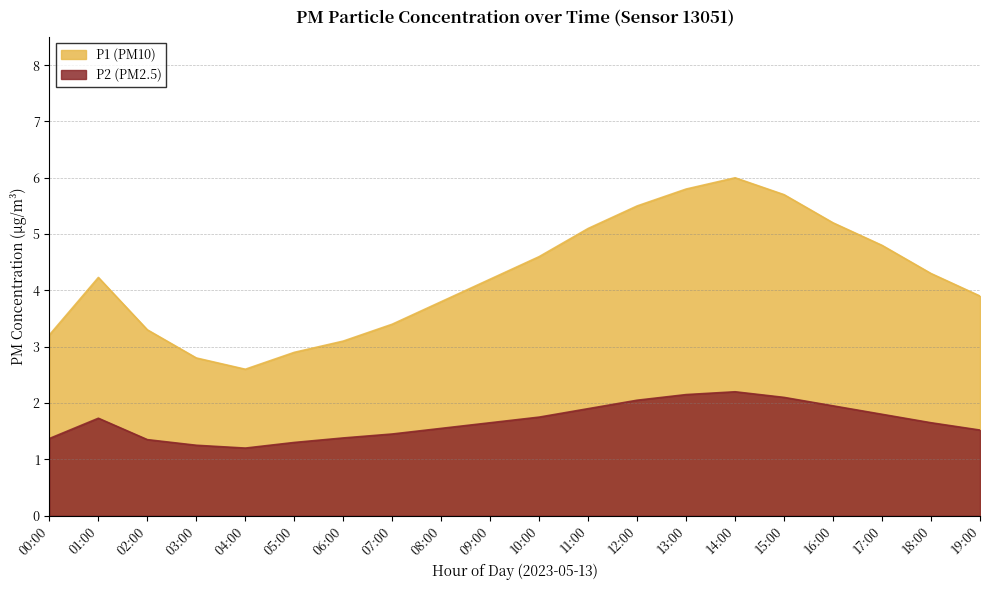

List the labels in order of P1 value, largest first.

14:00, 13:00, 15:00, 12:00, 16:00, 11:00, 17:00, 10:00, 01:00, 09:00, 18:00, 08:00, 19:00, 07:00, 06:00, 00:00, 02:00, 05:00, 03:00, 04:00